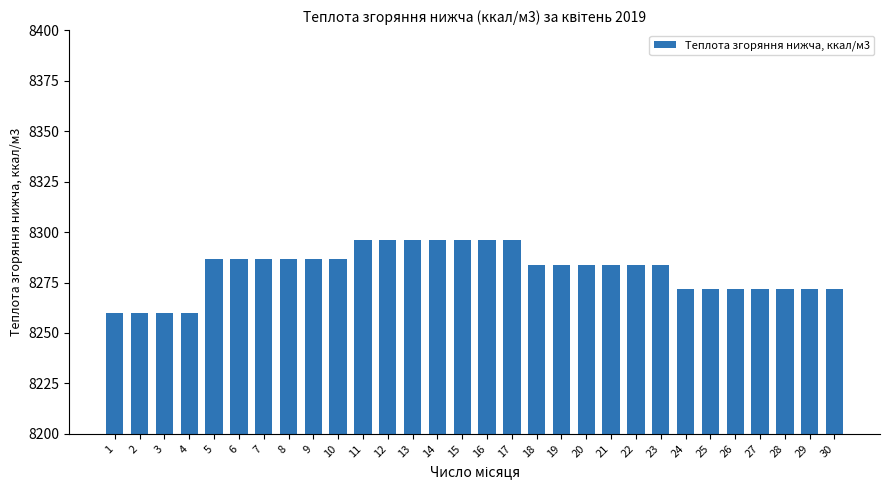

How many distinct data groups are displayed?

1